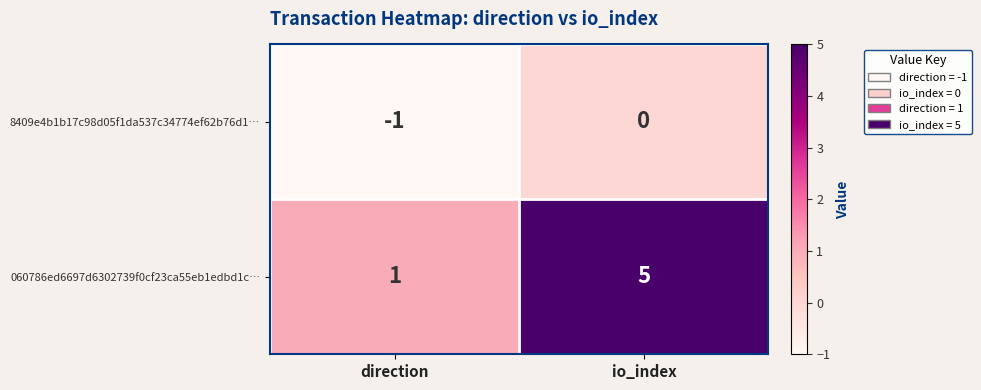

List the labels in order of 060786ed6697d6302739f0cf23ca55eb1edbd1c… value, largest first.

io_index, direction